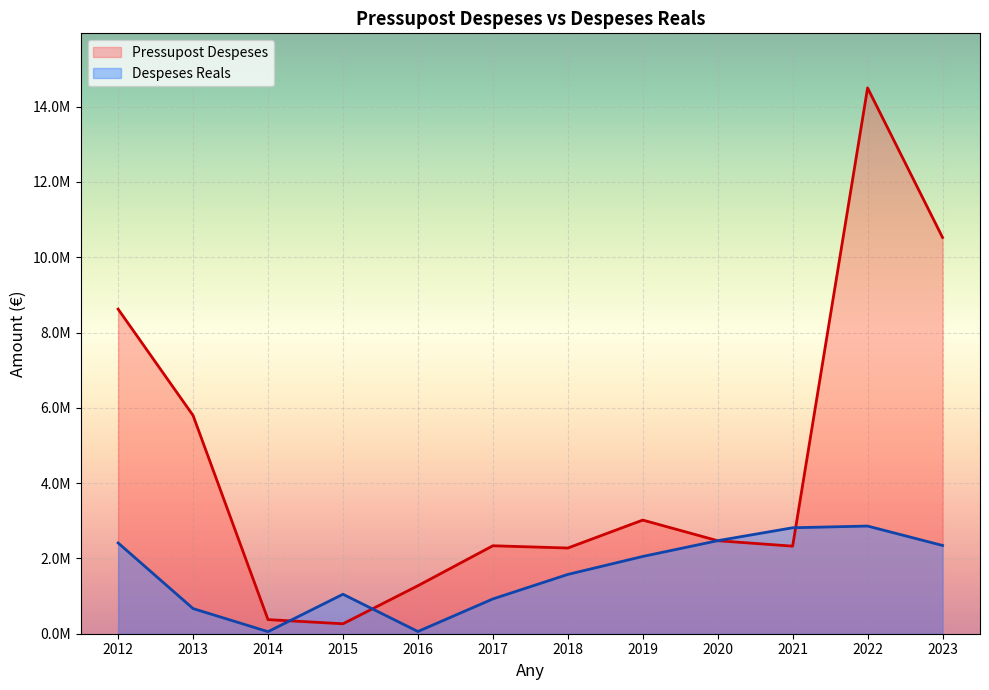

What is the minimum value shown in the chart?

54904.3